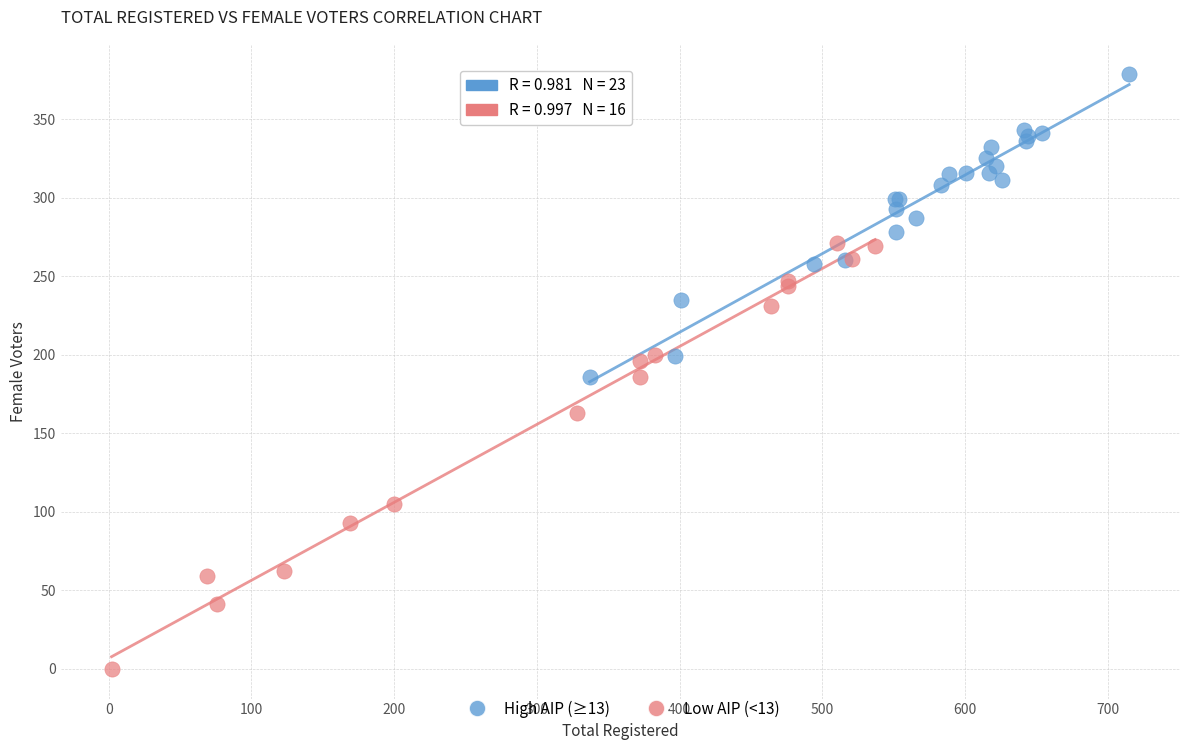

Which series has the widest spread of Y values?

Low AIP (<13)